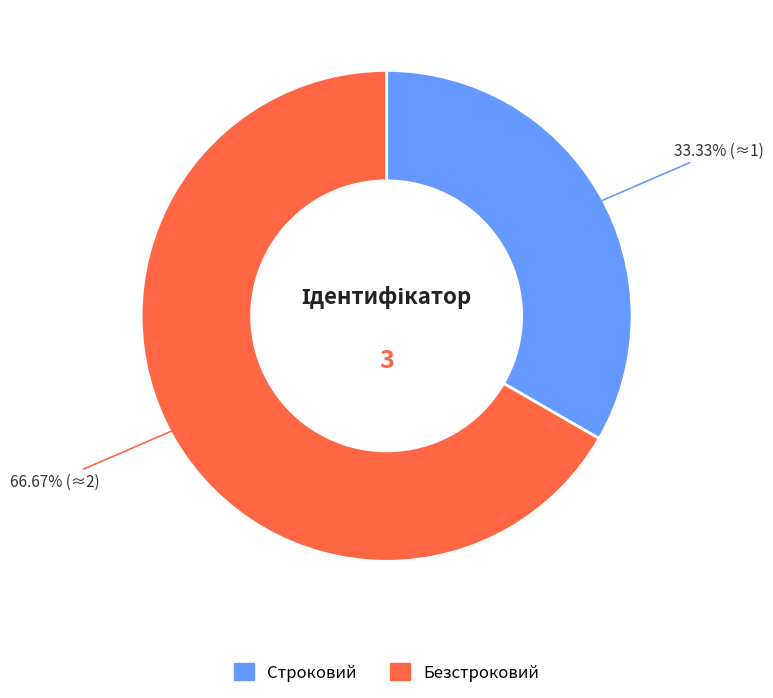

What is the smallest slice in the pie chart?

Строковий